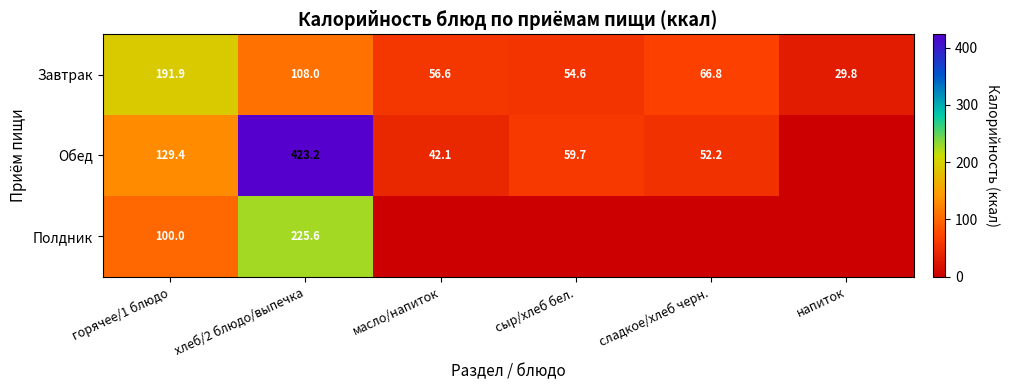

How many distinct data groups are displayed?

3